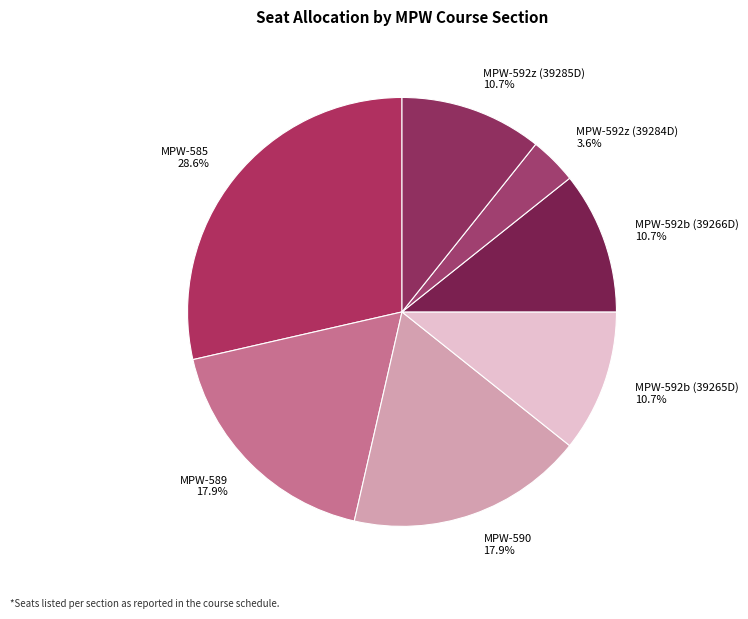

Between MPW-585 and MPW-592z (39284D), which is larger?

MPW-585